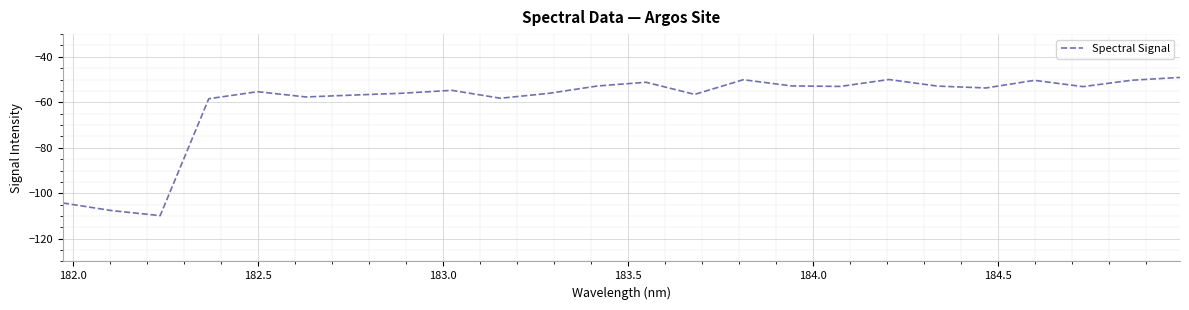

What is the difference between the maximum and minimum values?

60.8